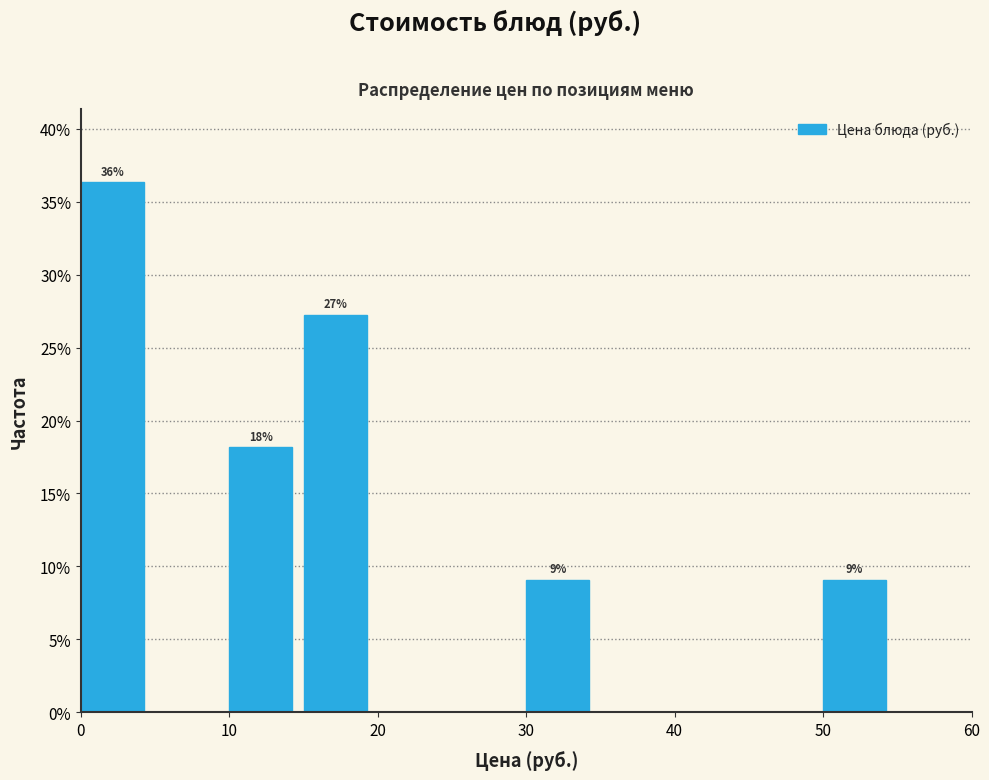

Which range on the x-axis has the tallest bar?

0 to 5